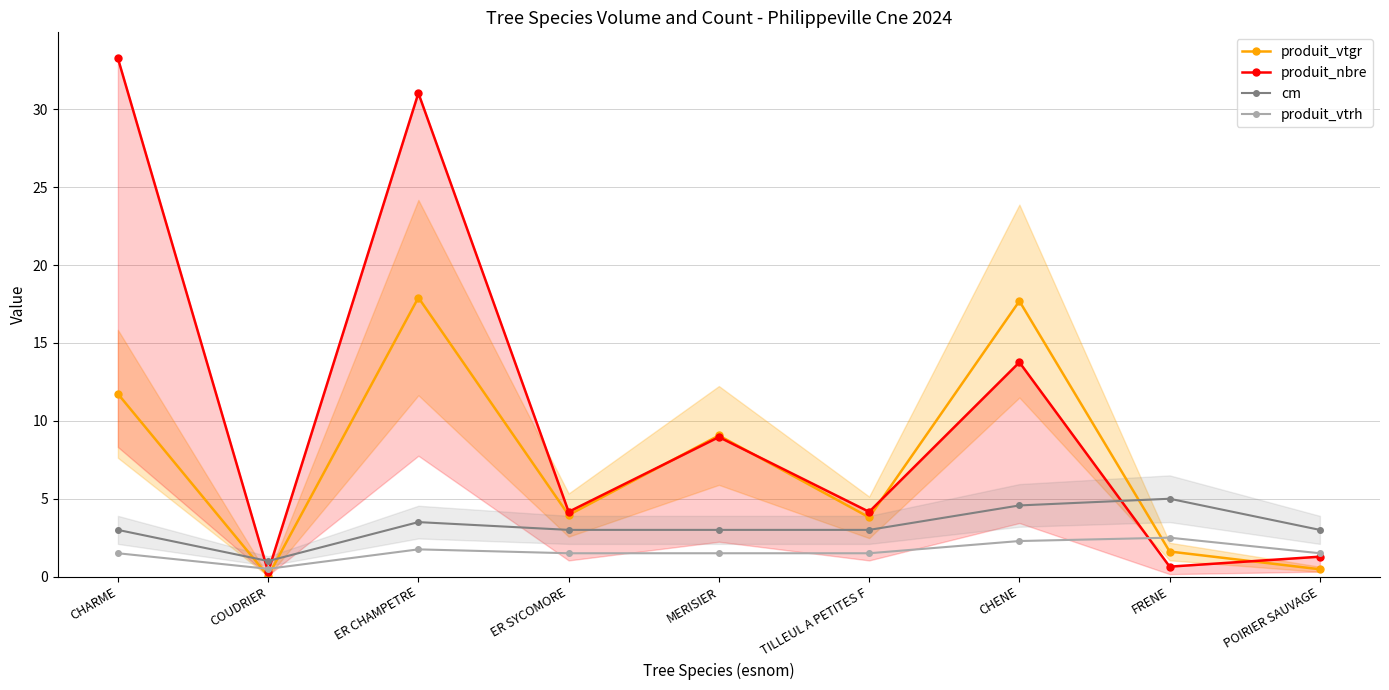

At which label is produit_vtrh closest to 1?

CHARME